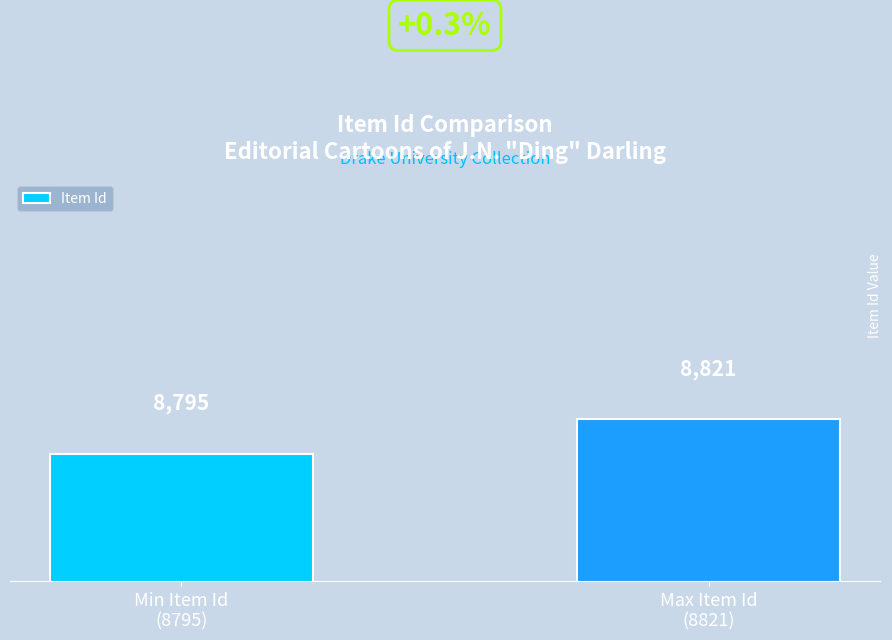

What is the label of the 1st bar from the left?

Min Item Id
(8795)